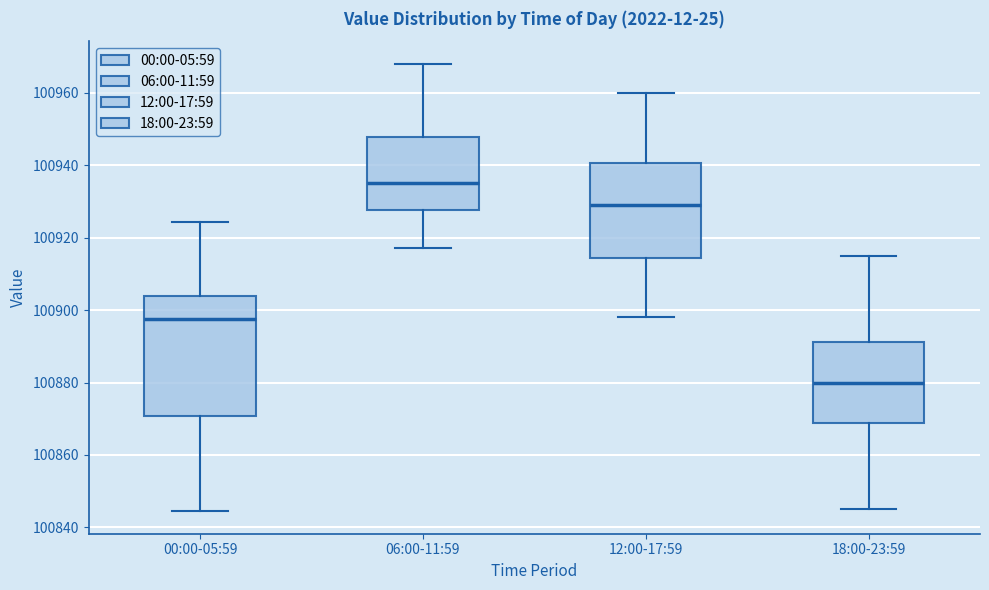

Reading left to right, transcribe this box plot: for each box, give where its median line is, the range the box spans, and where its two whiskers end, as read against the y-axis. The values are not printed on the chart, so give them approximately, as read against the axis.

00:00-05:59: median 100898, box 100870 to 100904, whiskers 100844 to 100924
06:00-11:59: median 100936, box 100928 to 100948, whiskers 100918 to 100968
12:00-17:59: median 100930, box 100914 to 100940, whiskers 100898 to 100960
18:00-23:59: median 100880, box 100868 to 100892, whiskers 100846 to 100916